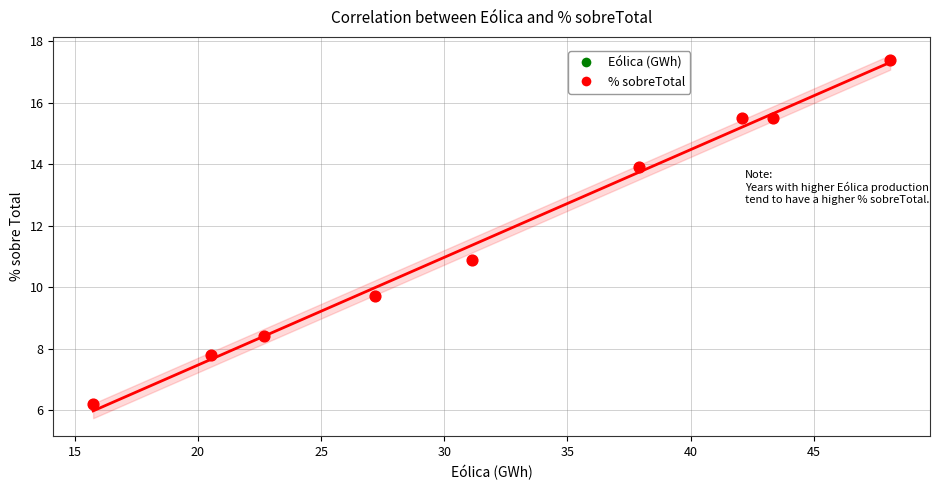

What is the average Y value?

11.7